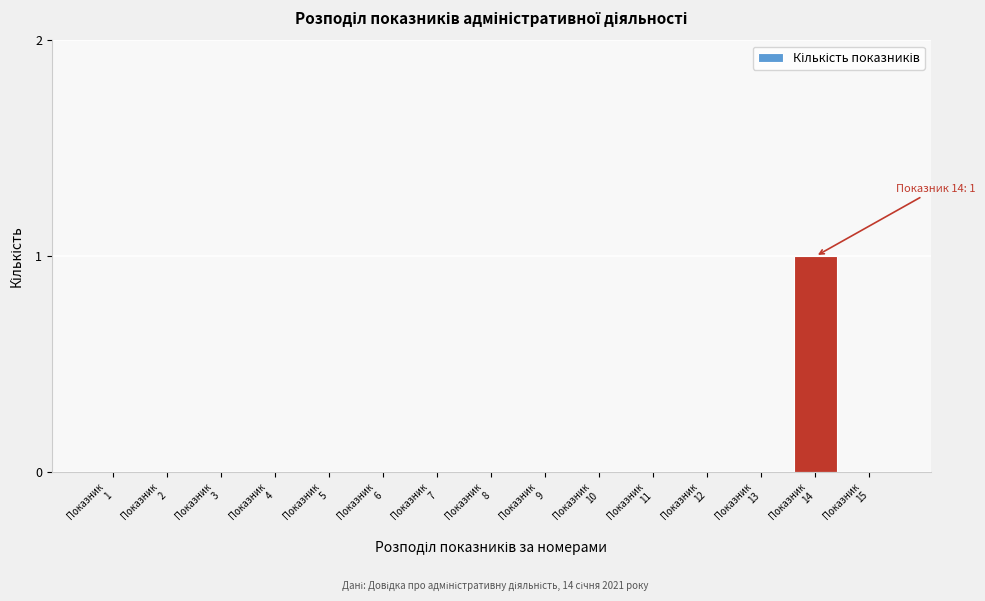

How many categories are shown in the chart?

15